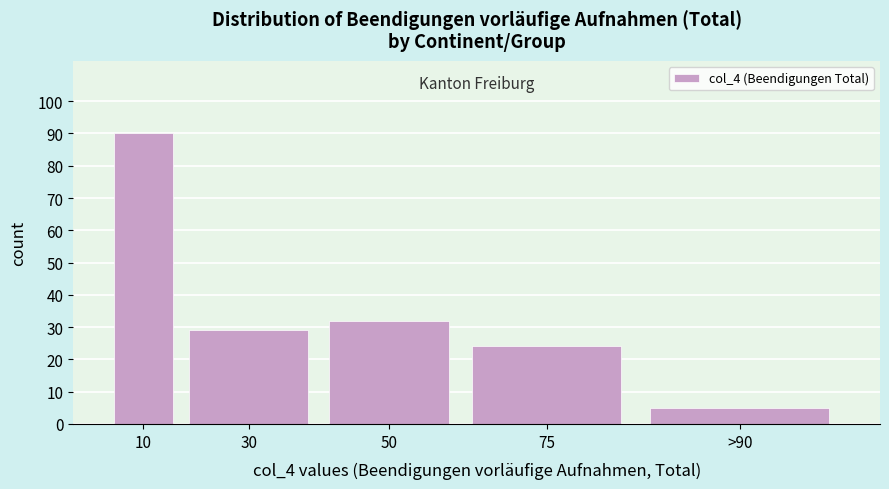

Reading left to right, transcribe all the data shown in this chart.

90	29	32	24	5